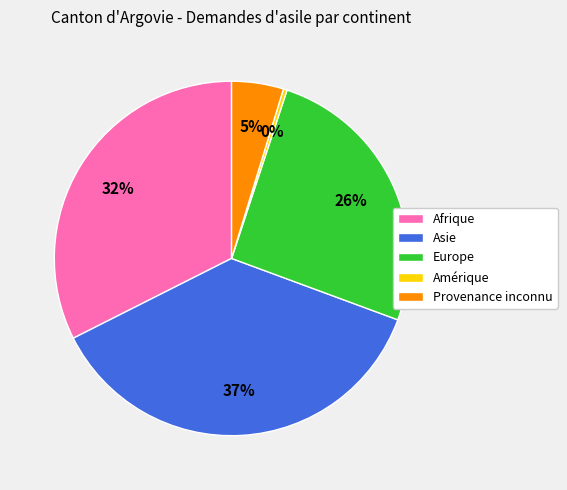

Is it true that Amérique is 0% of the pie?

True